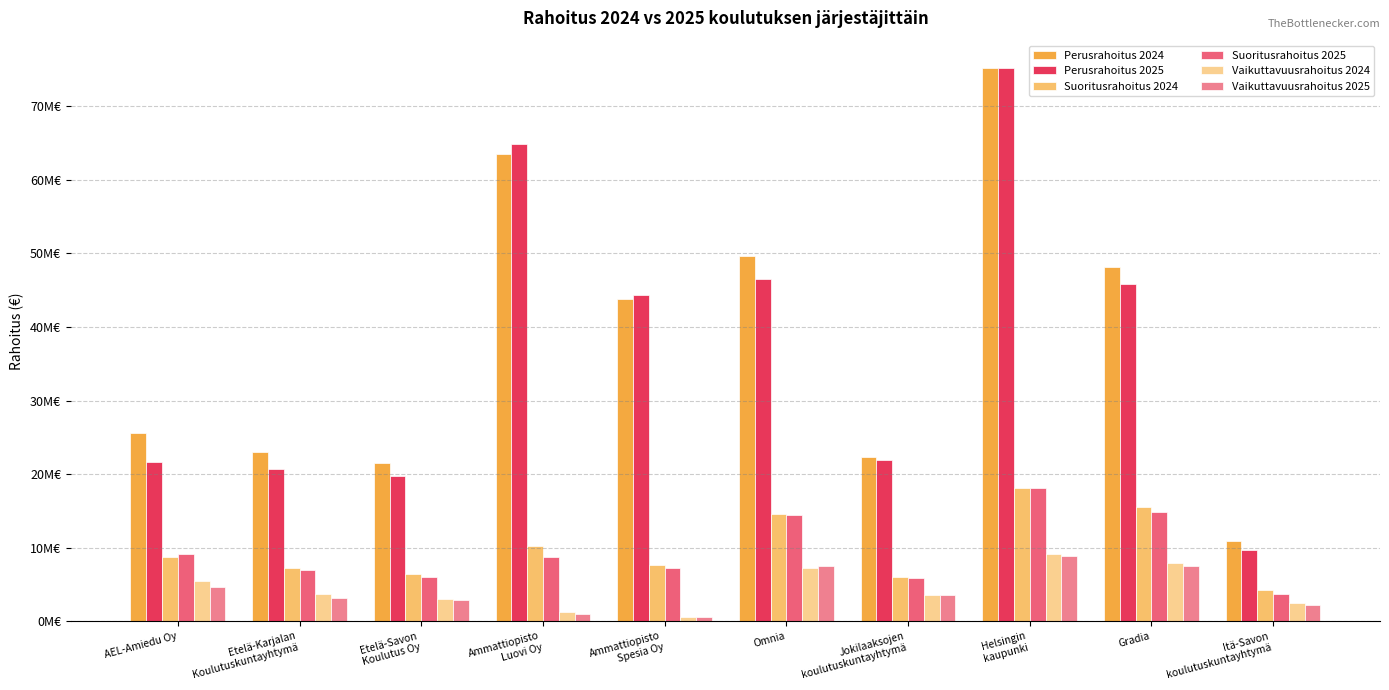

What is the average value of the Vaikuttavuusrahoitus 2024 series?

4435742